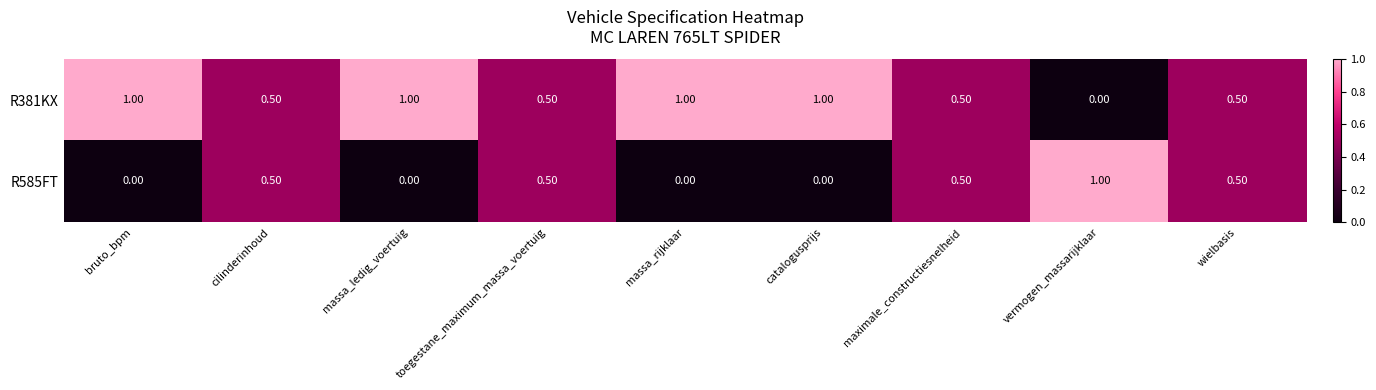

Rank the series by their average value, from lowest to highest.

R585FT, R381KX